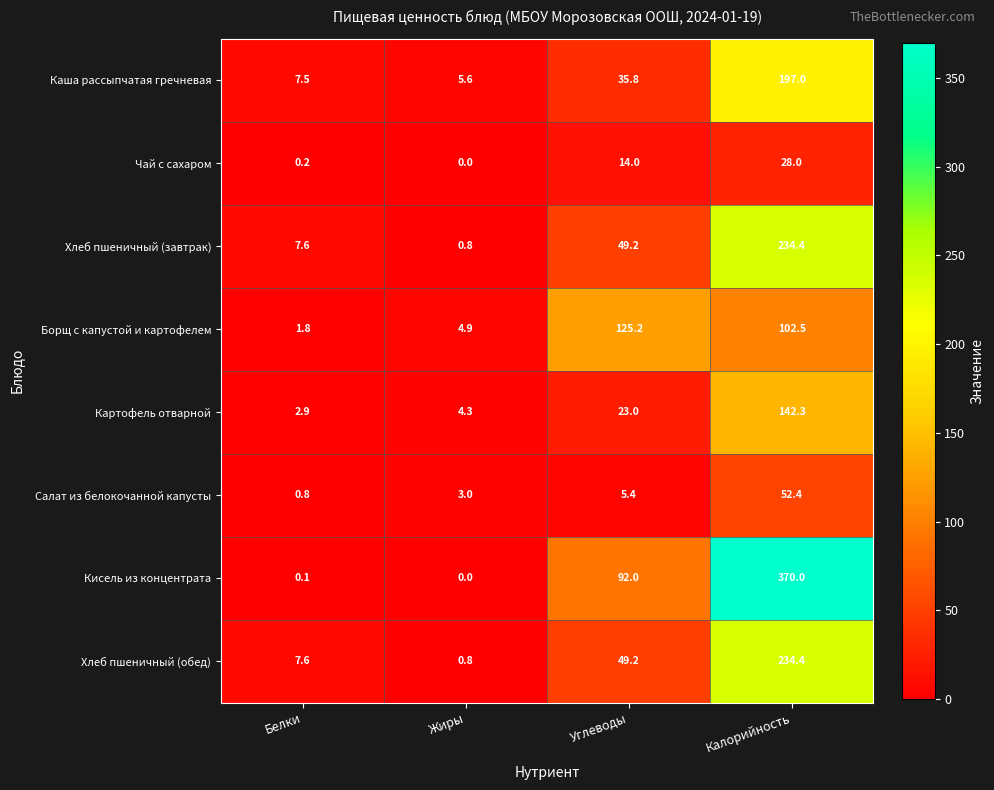

How many categories are shown in the chart?

4